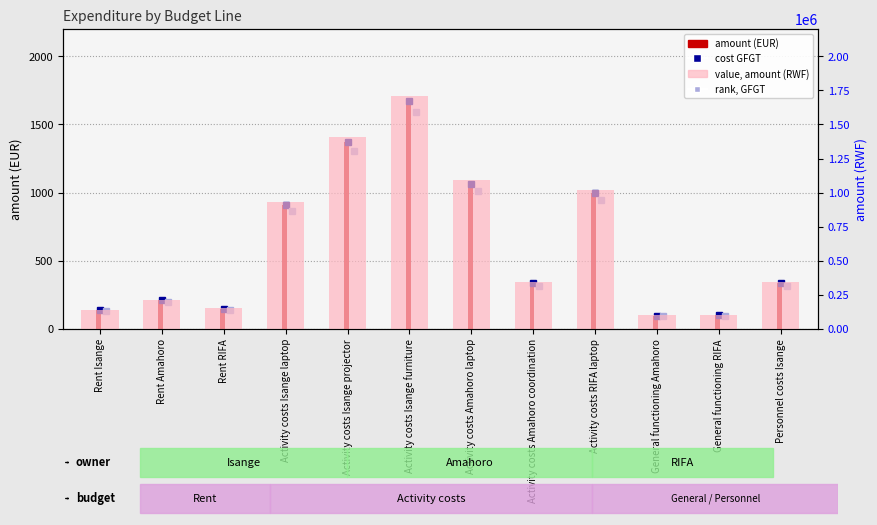

Where does the amount (EUR) series first go above 334?

Activity costs Isange laptop